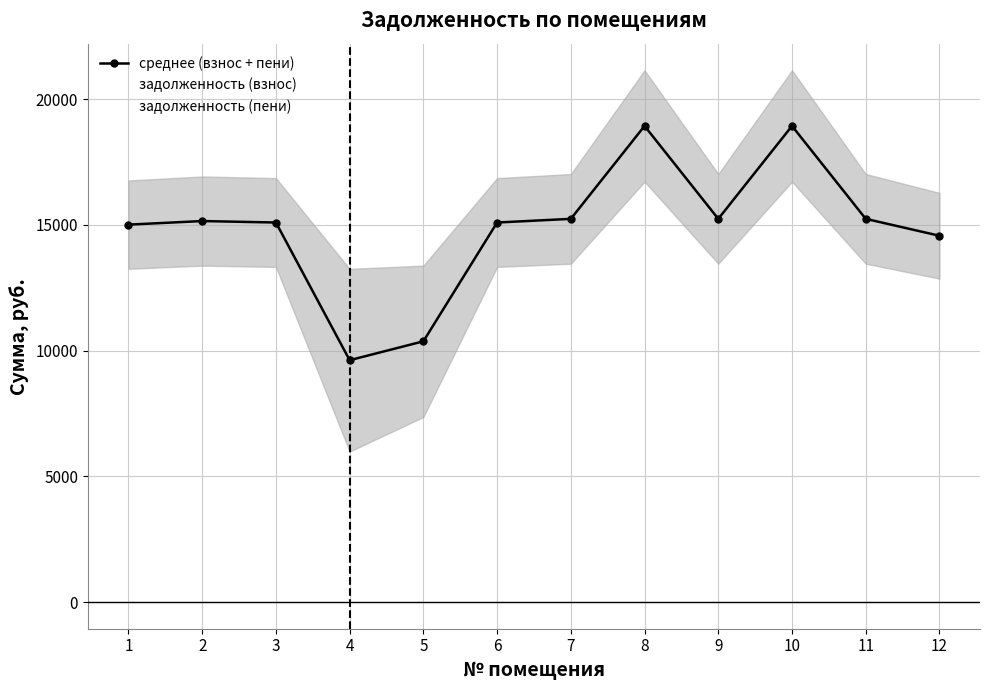

What are all the series names shown in the legend?

среднее (взнос + пени), задолженность (взнос), задолженность (пени)